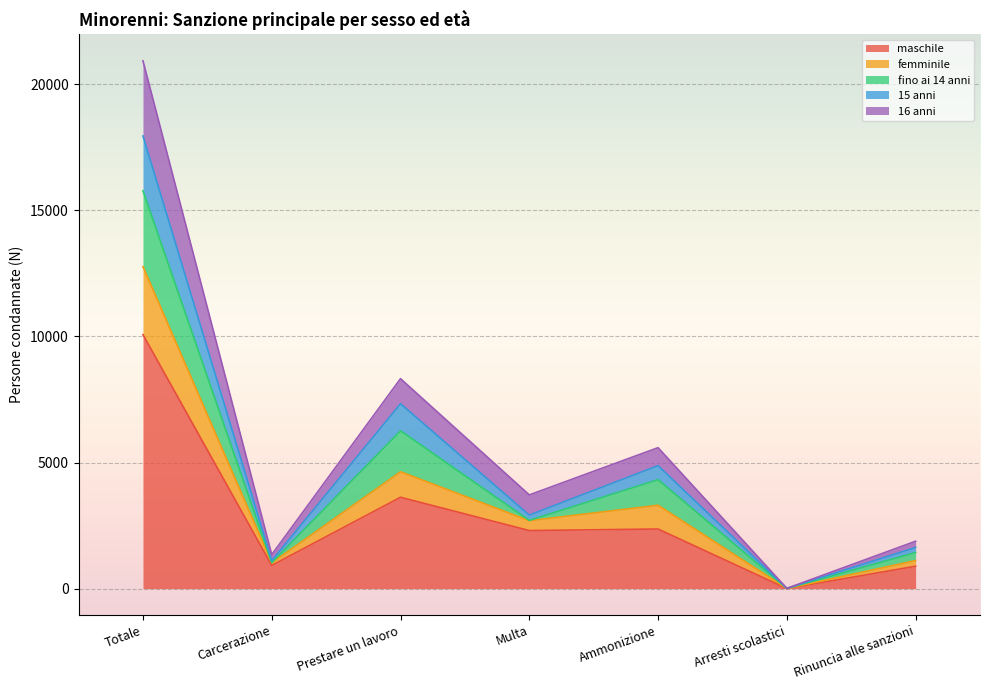

What is the average value of the maschile series?

2881